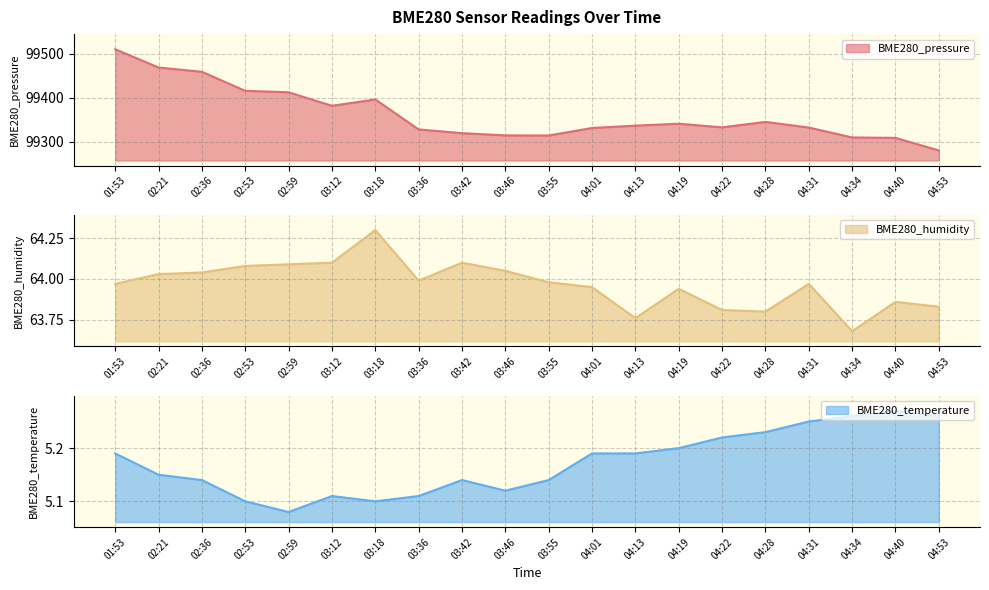

Which has a higher value, 03:42 or 02:36?

02:36